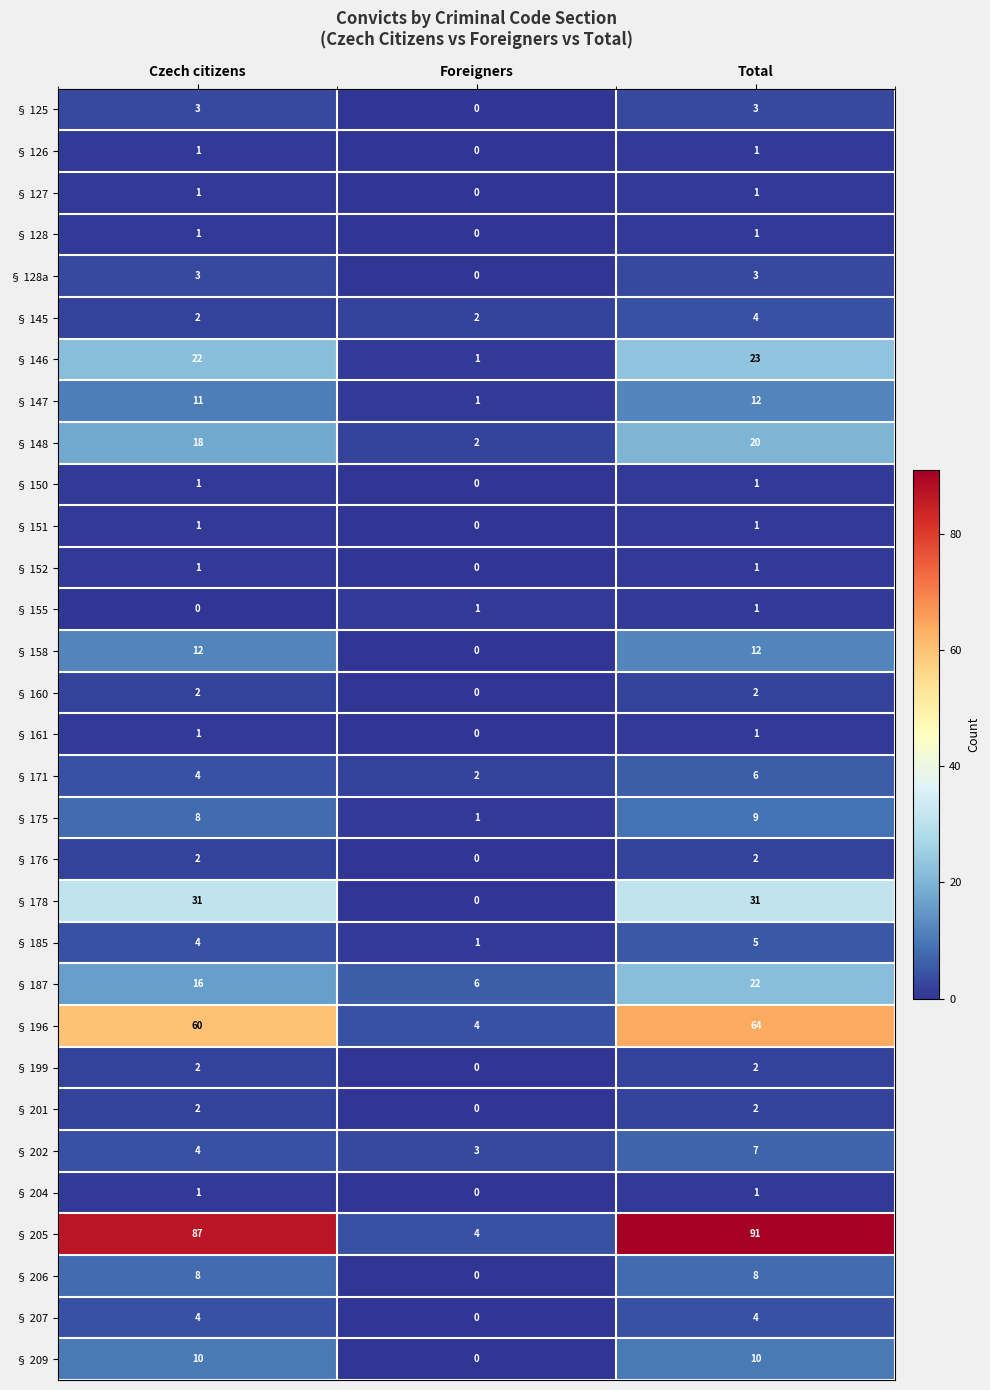

Which series has the largest total across all categories?

§ 205